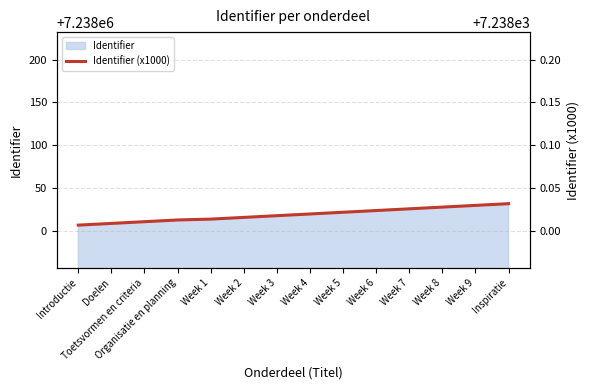

How many lines are shown in the chart?

1